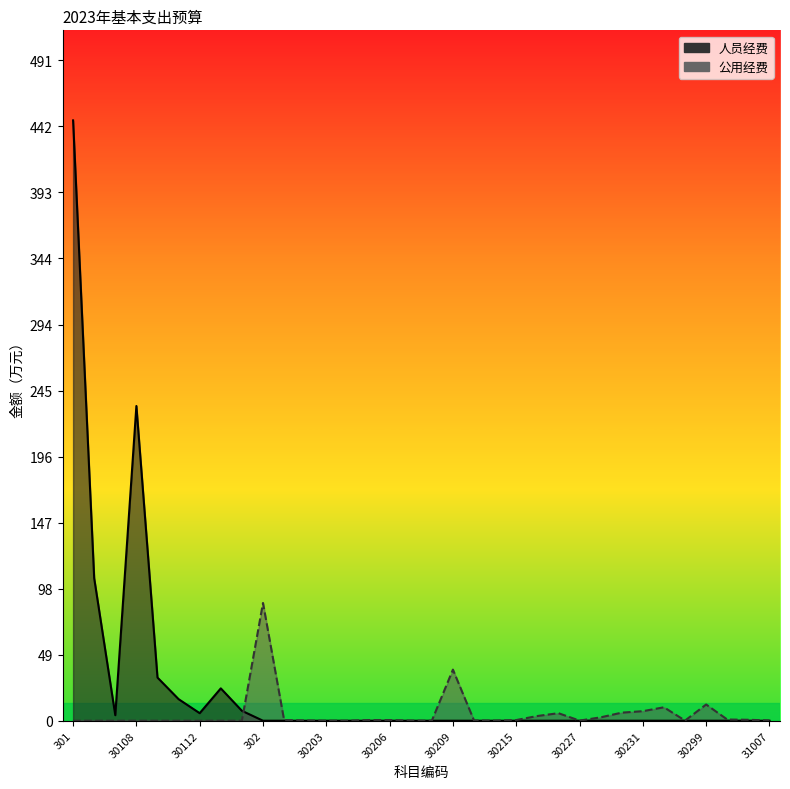

Where is the first local minimum for 人员经费?

30102